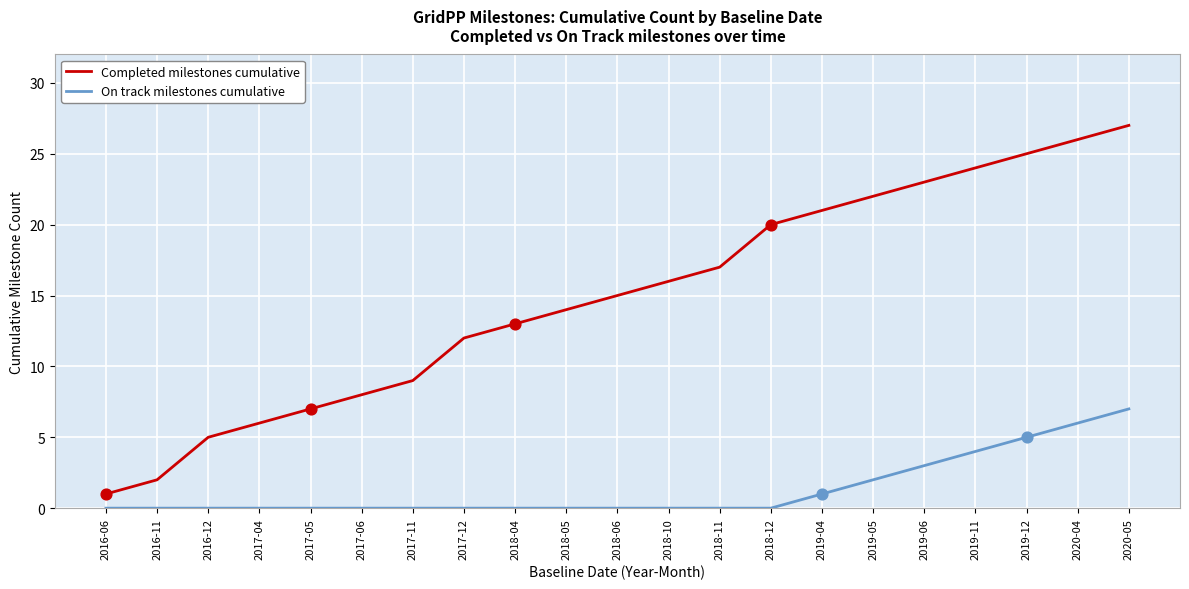

What is the total value across all series at 2016-12?

5